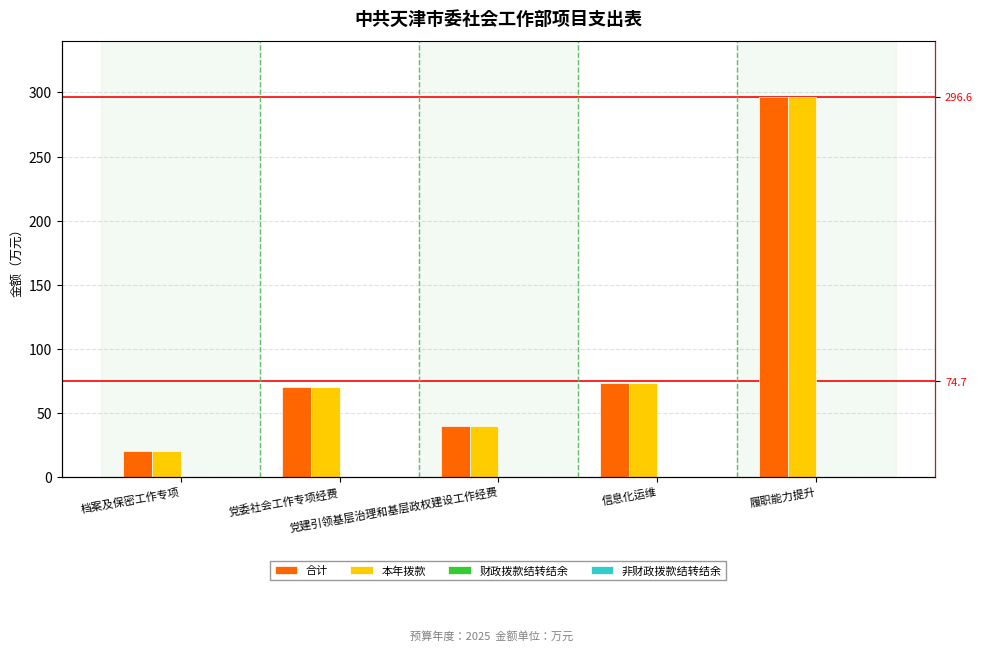

At which category is the sum across all series the highest?

履职能力提升